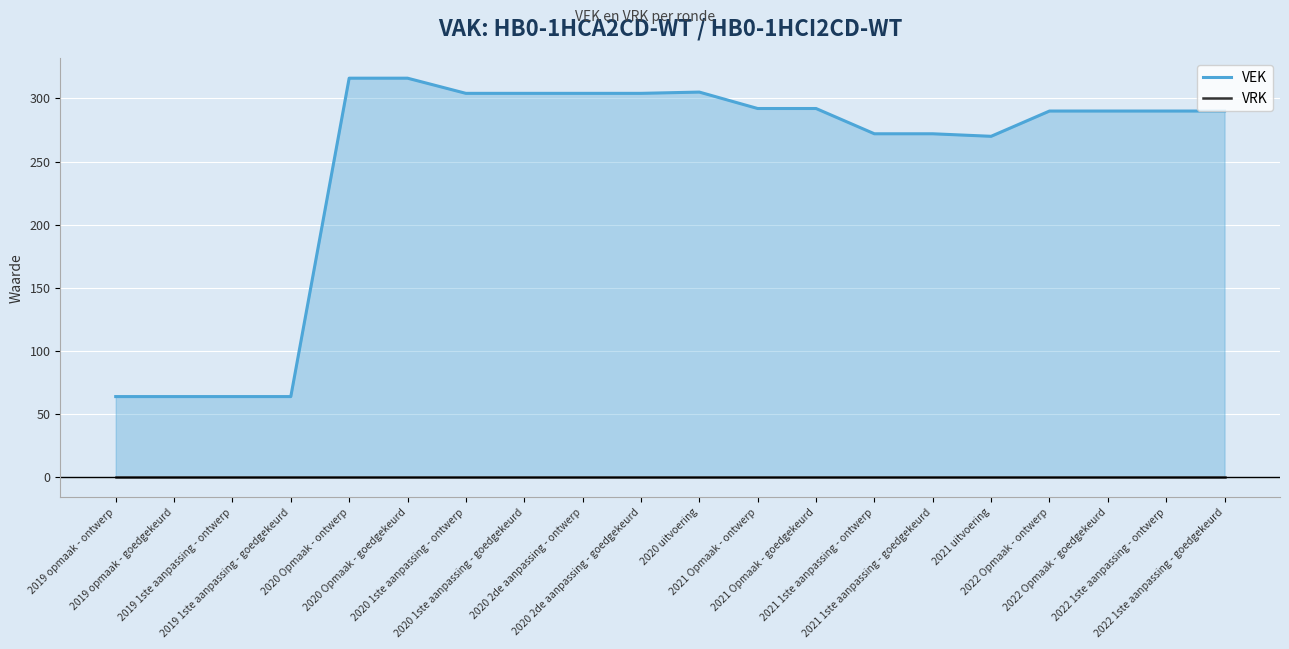

At which label does VEK first exceed 290?

2020 Opmaak - ontwerp